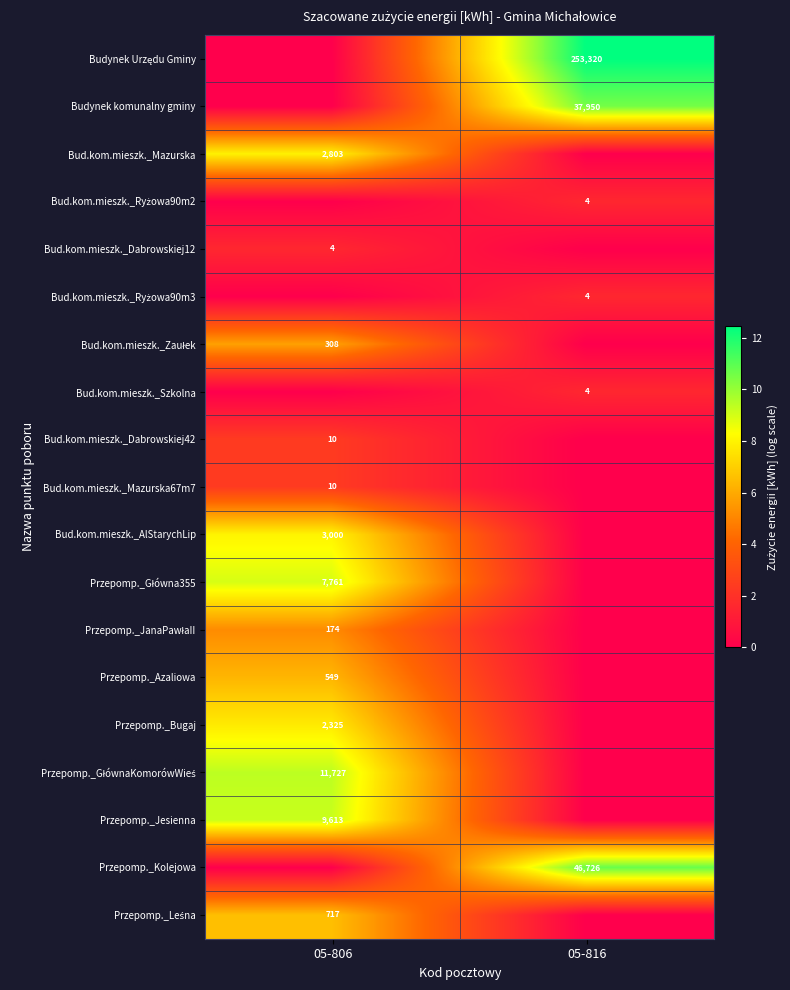

True or false: Przepomp._Azaliowa has a value of 358 at 05-806.

False